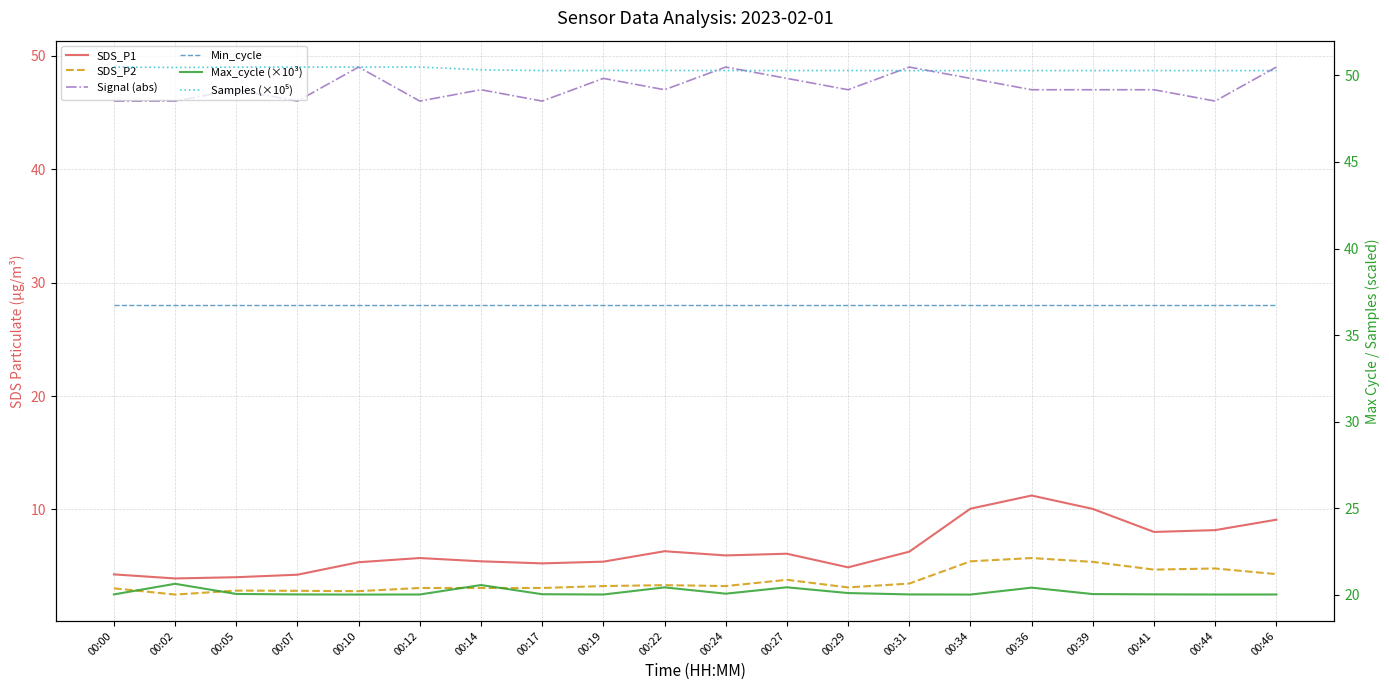

Which category has the lowest value in the Max_cycle (×10³) series?

00:10